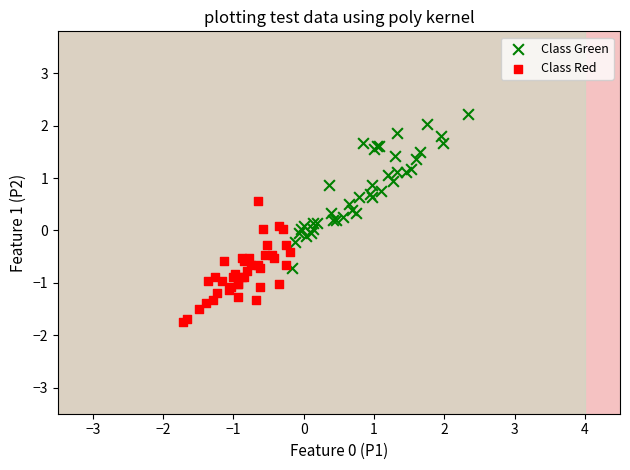

Which series reaches the maximum Y coordinate?

Class Green